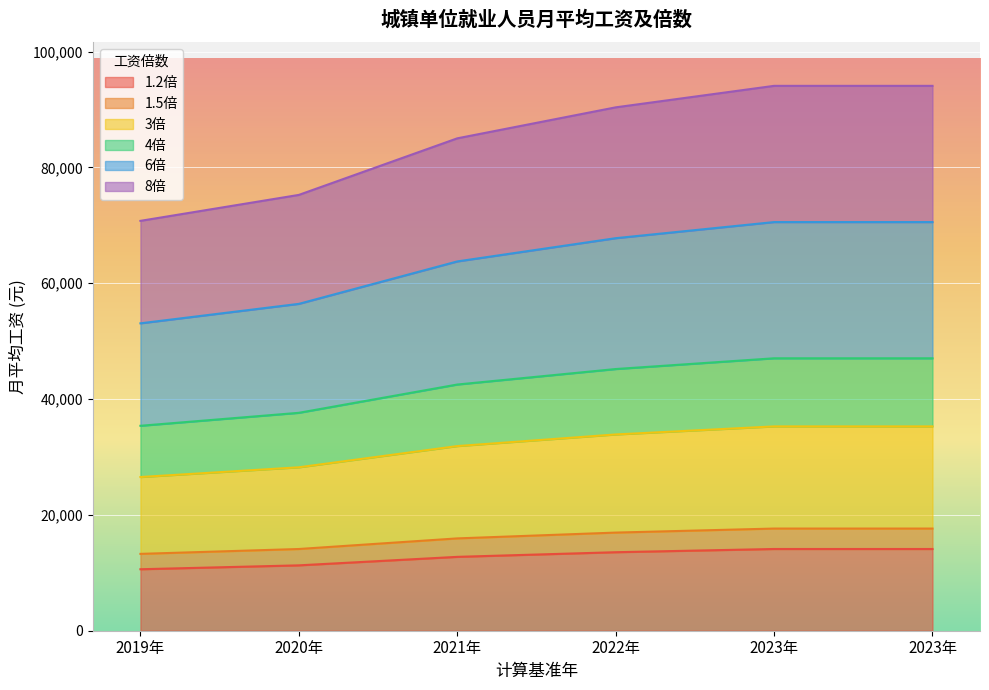

True or false: 3倍 and 4倍 cross at least once.

False